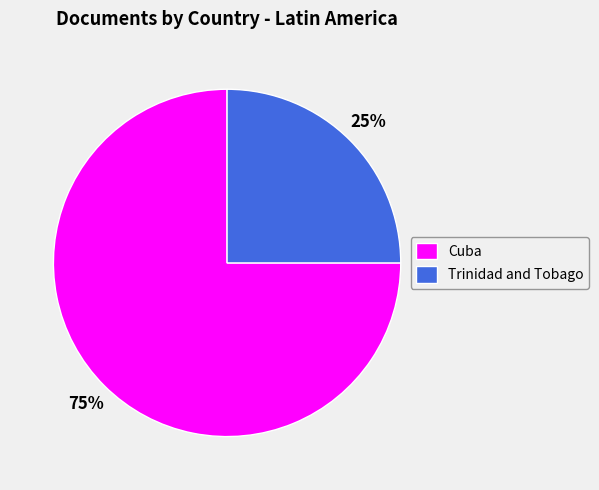

Is it true that Trinidad and Tobago is 25% of the pie?

True